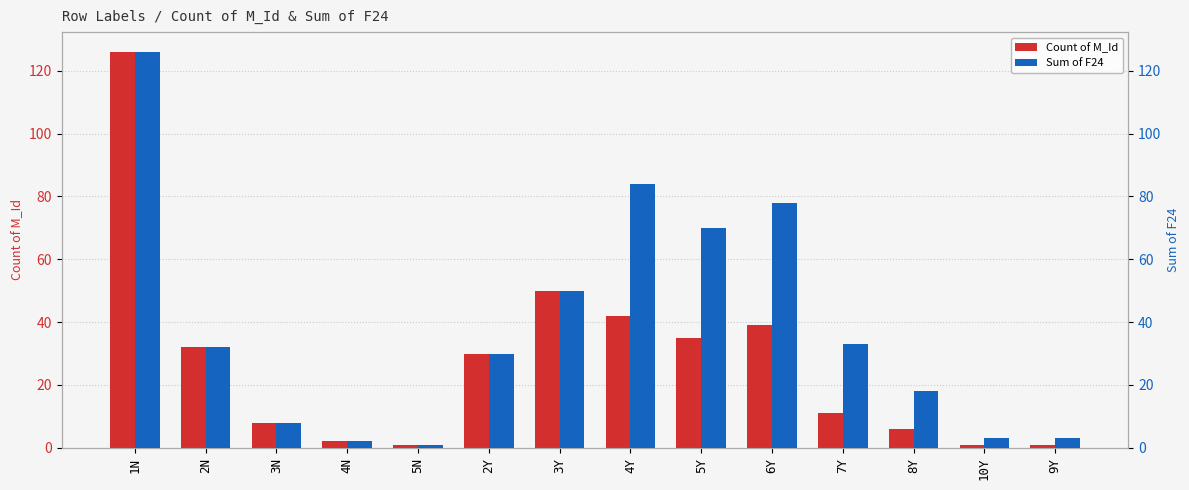

At which label does Count of M_Id reach its peak?

1N